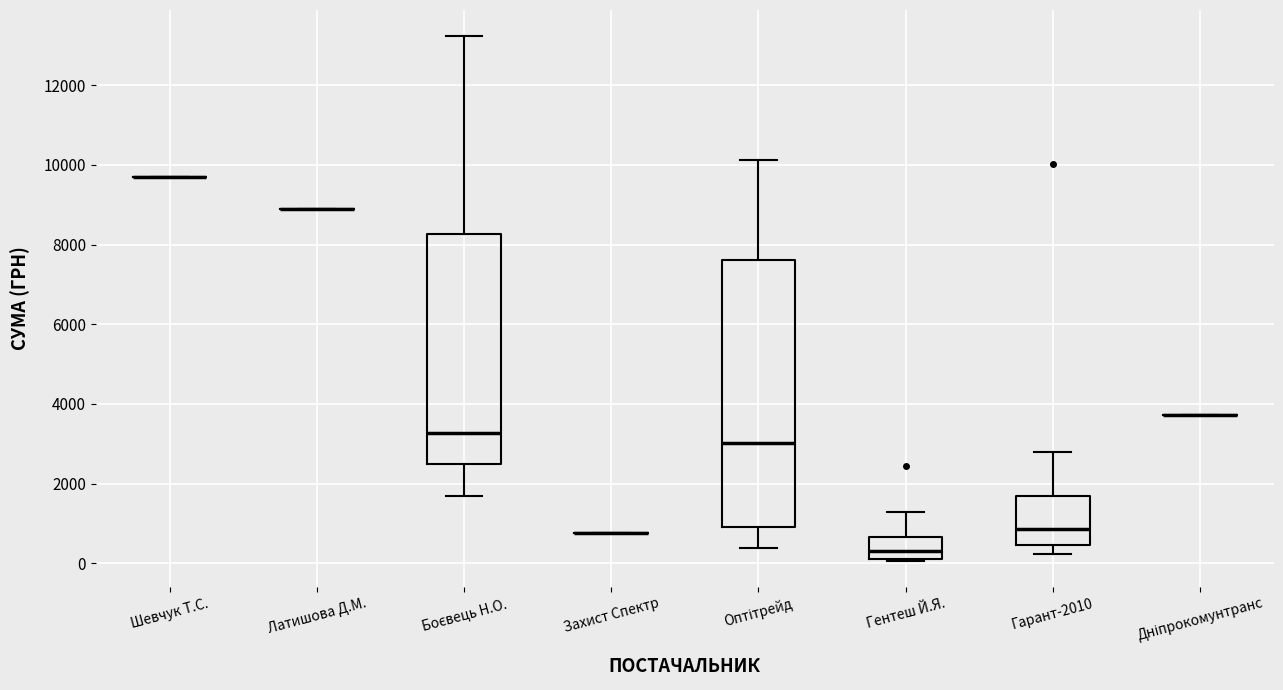

Reading left to right, read every box against the y-axis: the position of its median line, the range the box covers, and the ends of its whiskers. The values are not printed on the chart, so give them approximately, as read against the axis.

Шевчук Т.С.: box collapsed to a line at 9800, whiskers 9800 to 9800
Латишова Д.М.: box collapsed to a line at 8800, whiskers 8800 to 8800
Боєвець Н.О.: median 3200, box 2400 to 8200, whiskers 1600 to 13200
Захист Спектр: box collapsed to a line at 800, whiskers 800 to 800
Оптітрейд: median 3000, box 1000 to 7600, whiskers 400 to 10200
Гентеш Й.Я.: median 400, box 200 to 600, whiskers 0 to 1200
Гарант-2010: median 800, box 400 to 1600, whiskers 200 to 2800
Дніпрокомунтранс: box collapsed to a line at 3800, whiskers 3800 to 3800